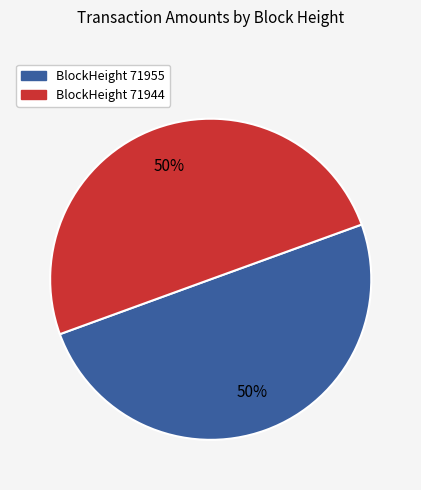

To the nearest percent, what is the average slice percentage?

50%